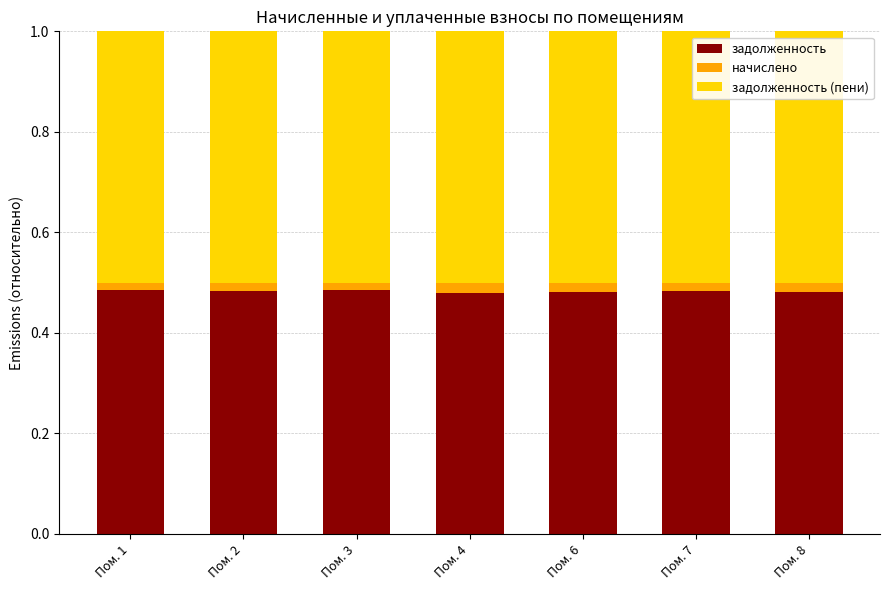

The value of задолженность at Пом. 7 is 0.8. True or false?

False